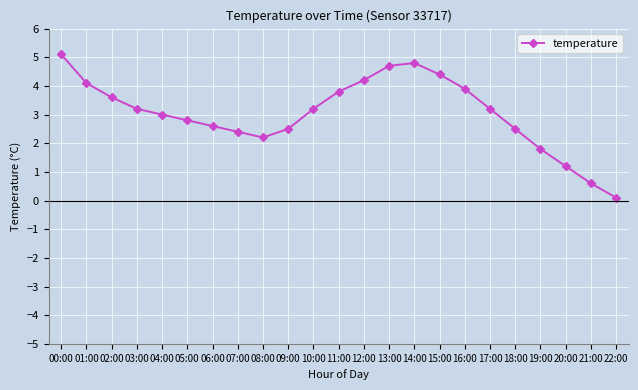

What is the label of the 15th point from the right?

08:00